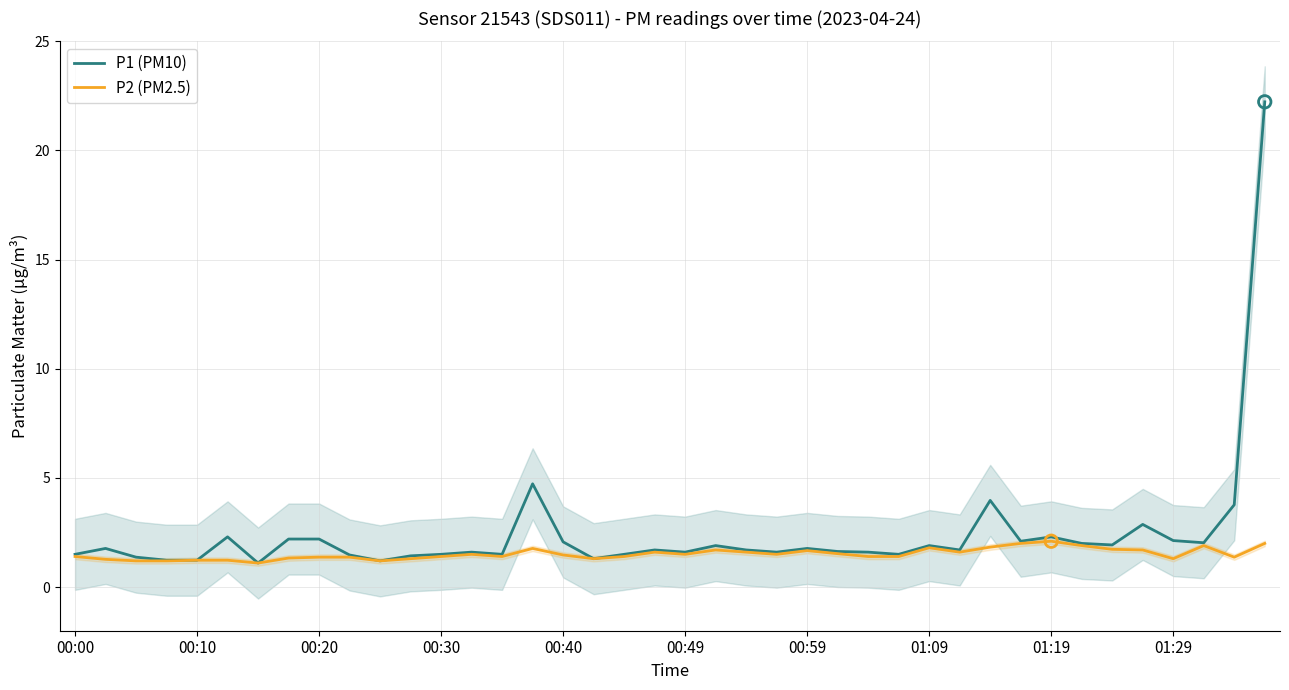

Which series has the largest total across all categories?

P1 (PM10)